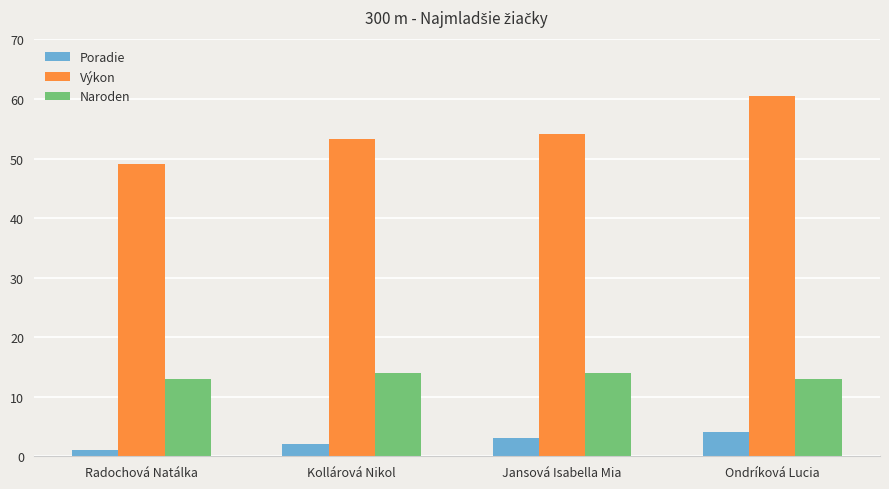

Rank the series by their maximum value, from highest to lowest.

Výkon, Naroden, Poradie